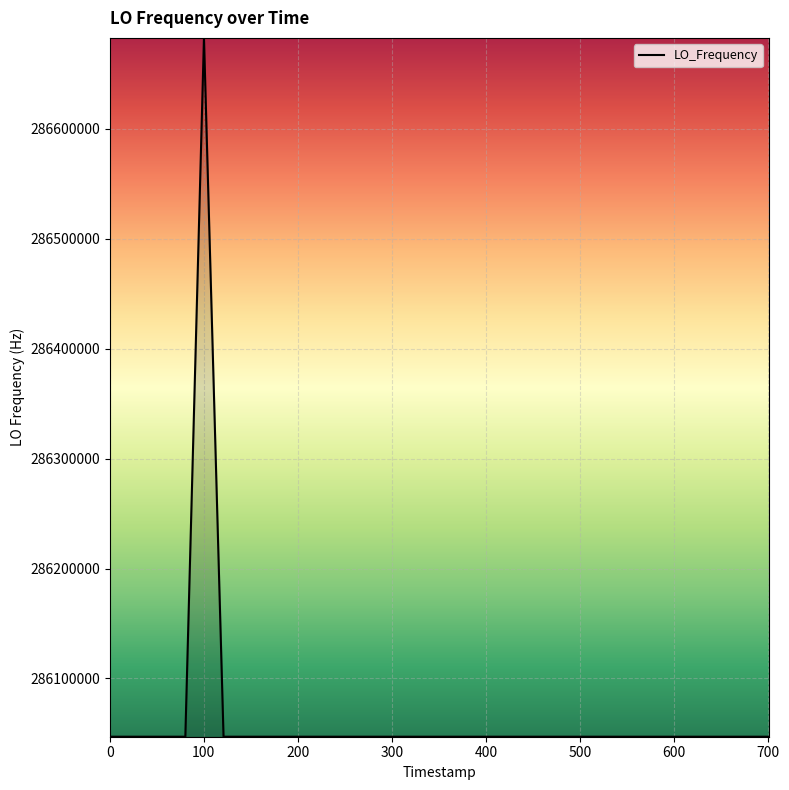

What is the difference between the maximum and minimum values?

635714.2